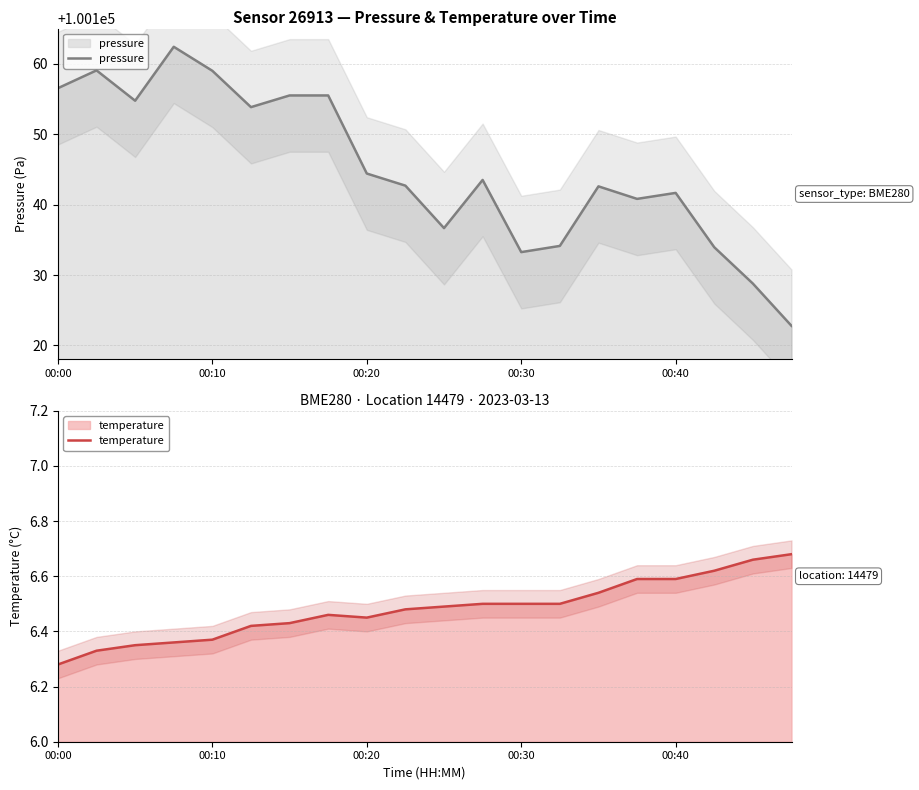

How many interior local peaks does the pressure series have?

5